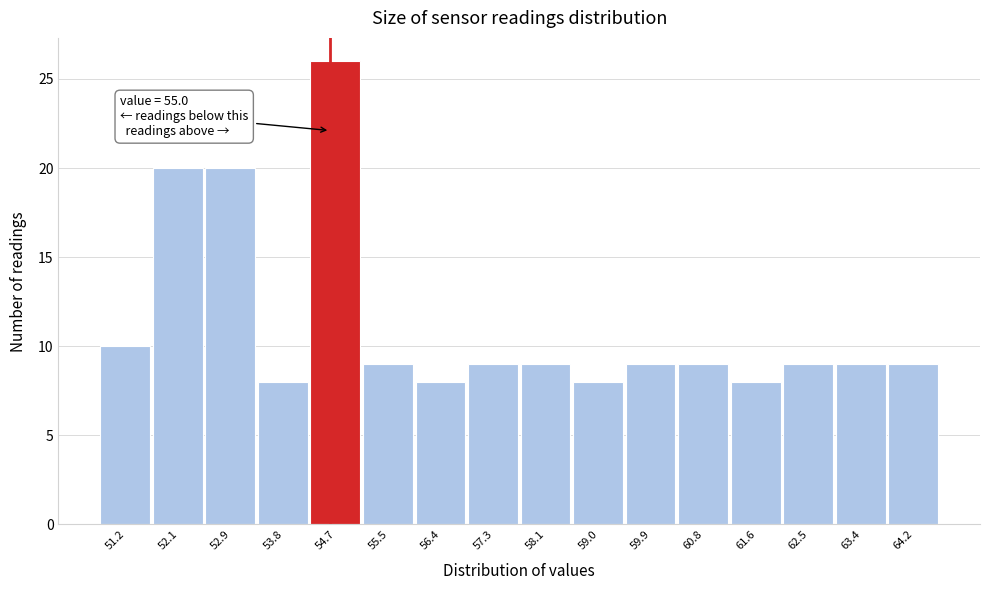

Reading right to left, list all the values displayed in this chart.

9	9	9	8	9	9	8	9	9	8	9	26	8	20	20	10